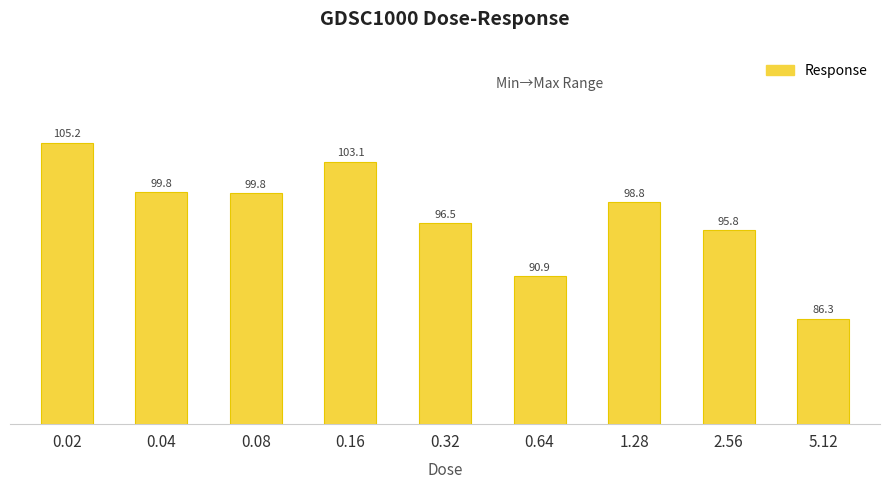

How many data points are less than 98?

4